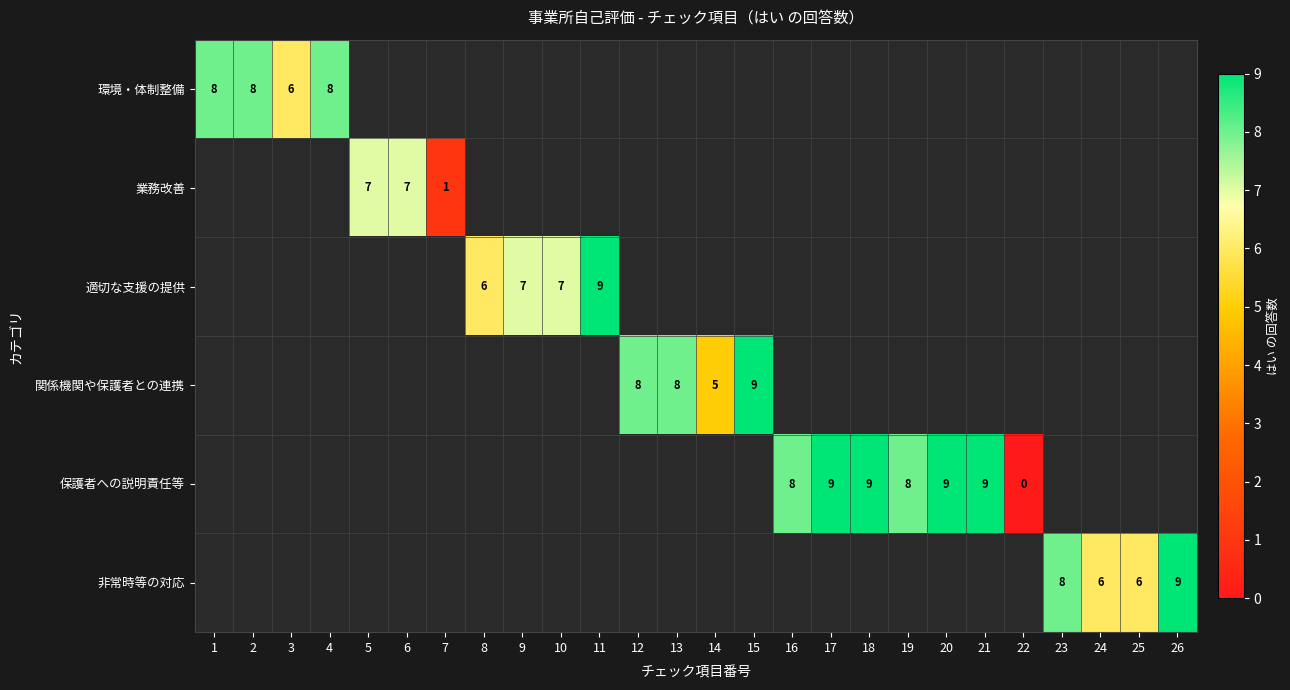

Between 22 and 15, which is larger?

15